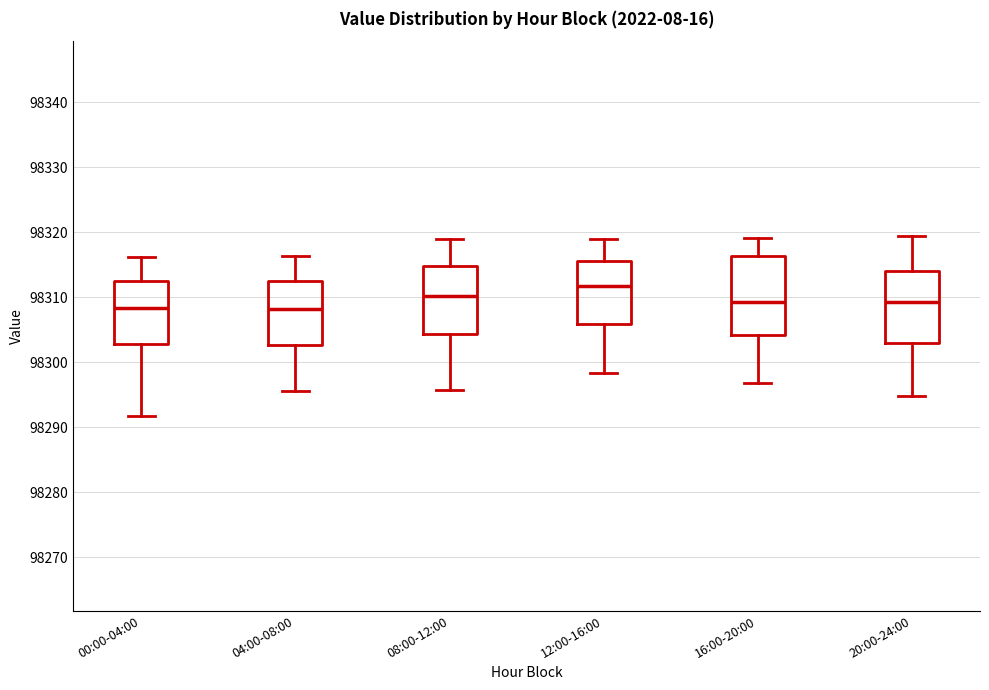

Which box is the tallest, from its lower edge to its upper edge?

16:00-20:00